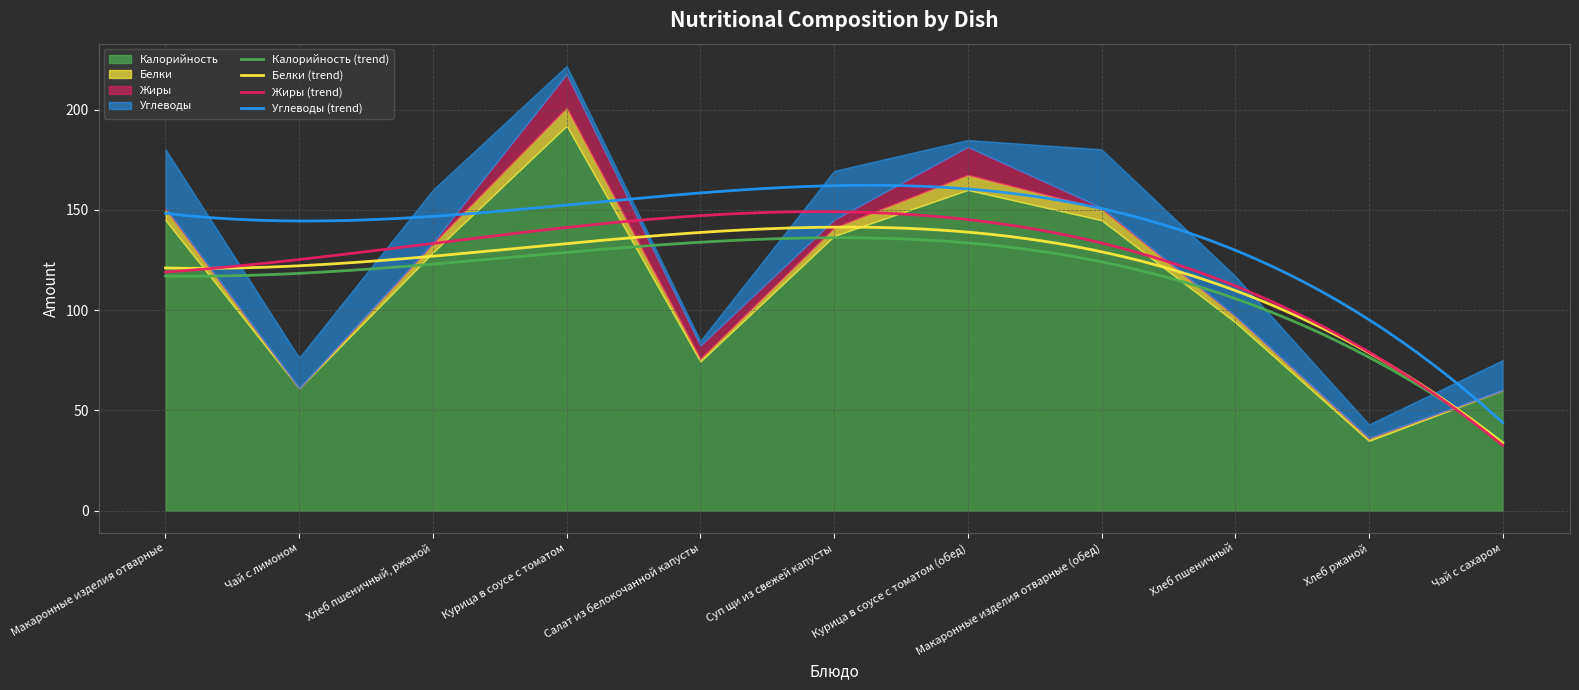

What are all the series names shown in the legend?

Калорийность, Белки, Жиры, Углеводы